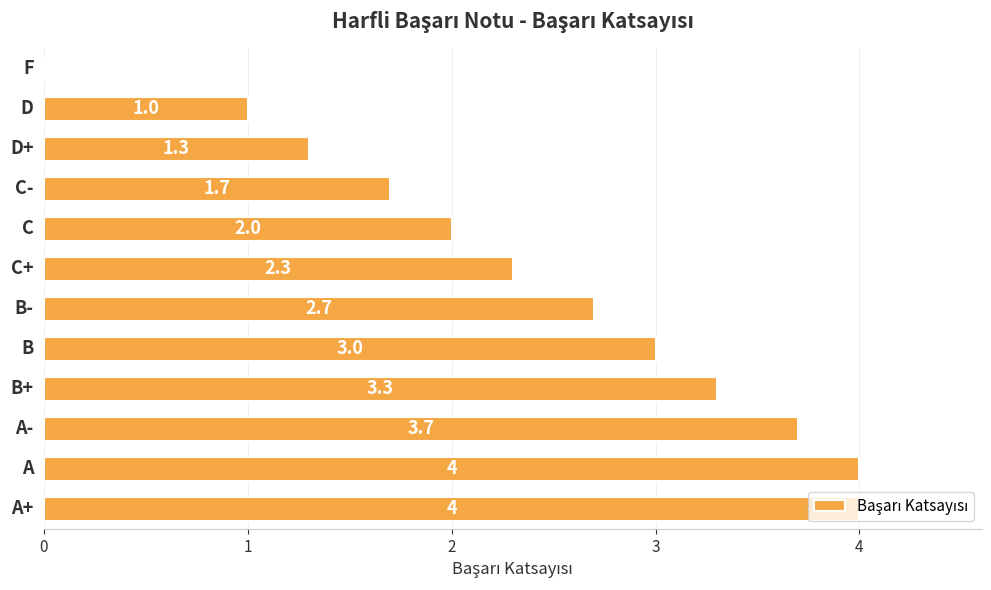

What is the sum of all values?

29.0